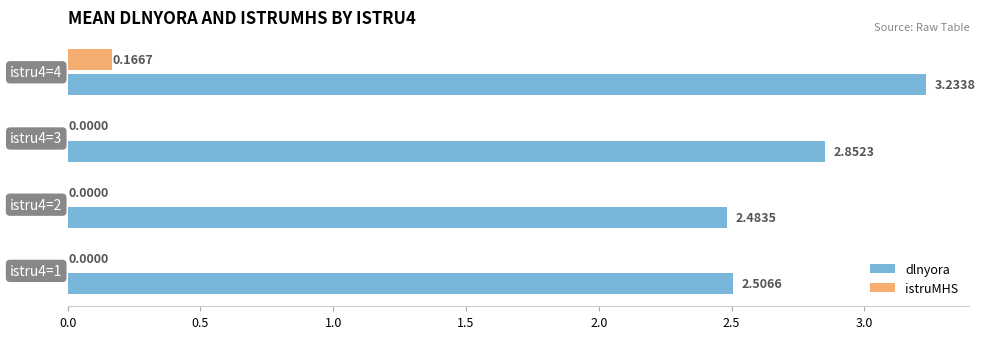

How many data points in istruMHS are above 0?

1